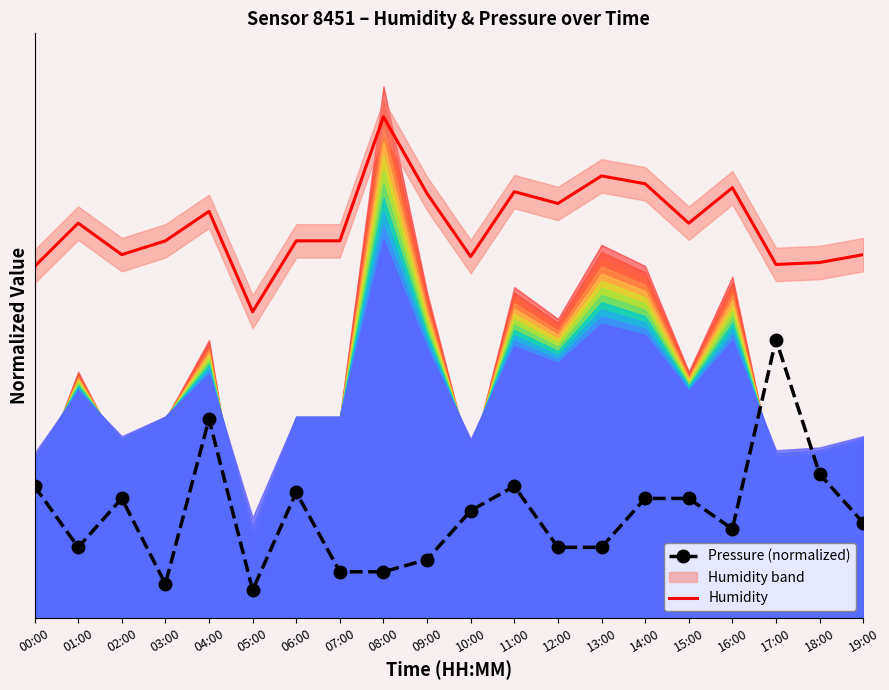

What is the difference between the maximum and minimum values in the Pressure (normalized) series?

0.5